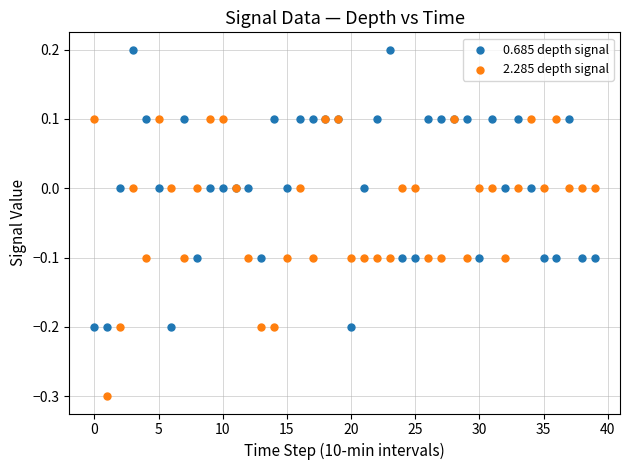

Which series reaches the minimum Y coordinate?

2.285 depth signal